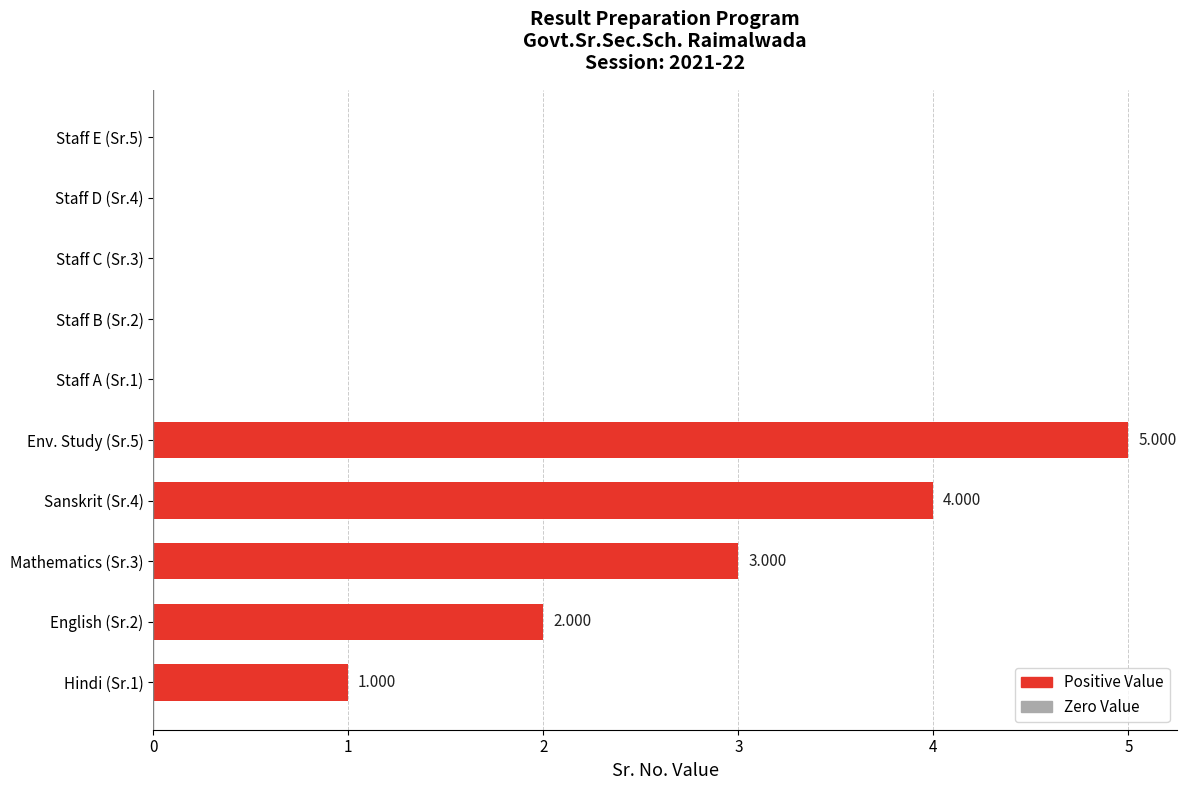

What is the difference between the maximum and minimum values?

5